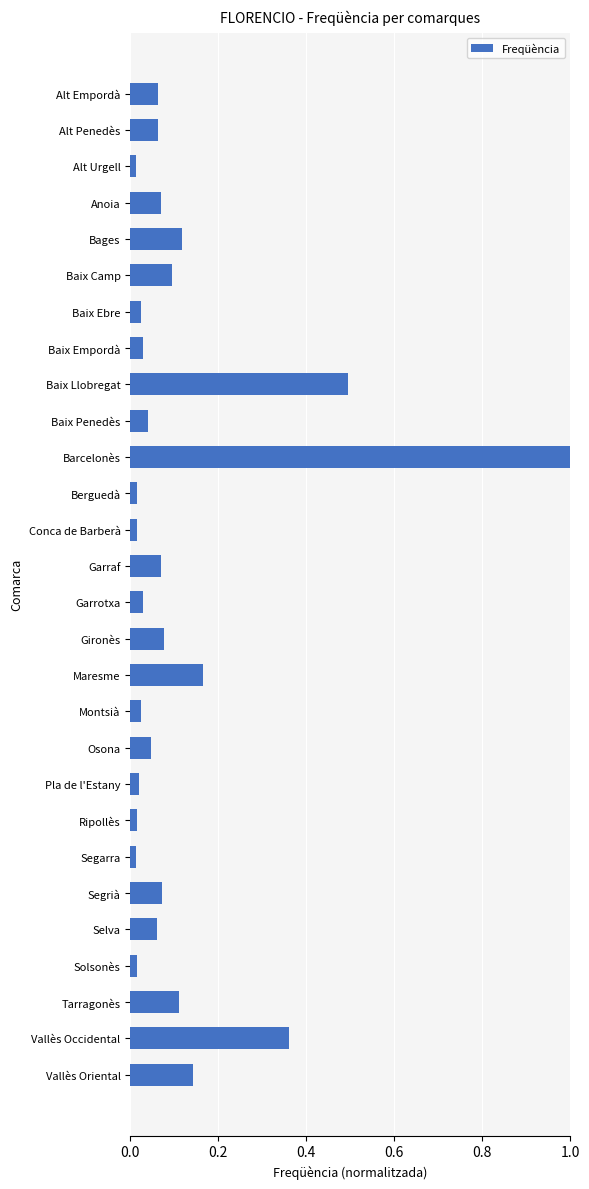

At which category does the chart reach its peak across all series?

Barcelonès